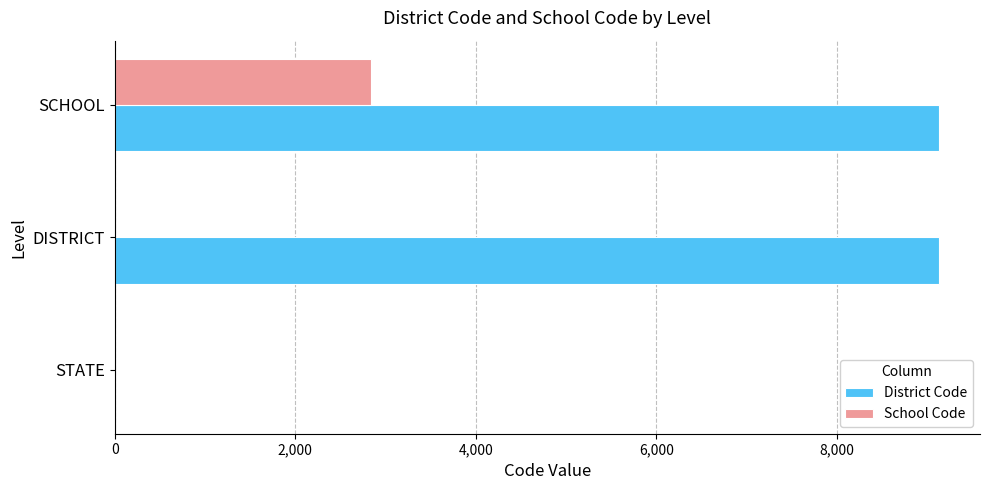

What is the sum of the District Code values at DISTRICT and STATE?

9130